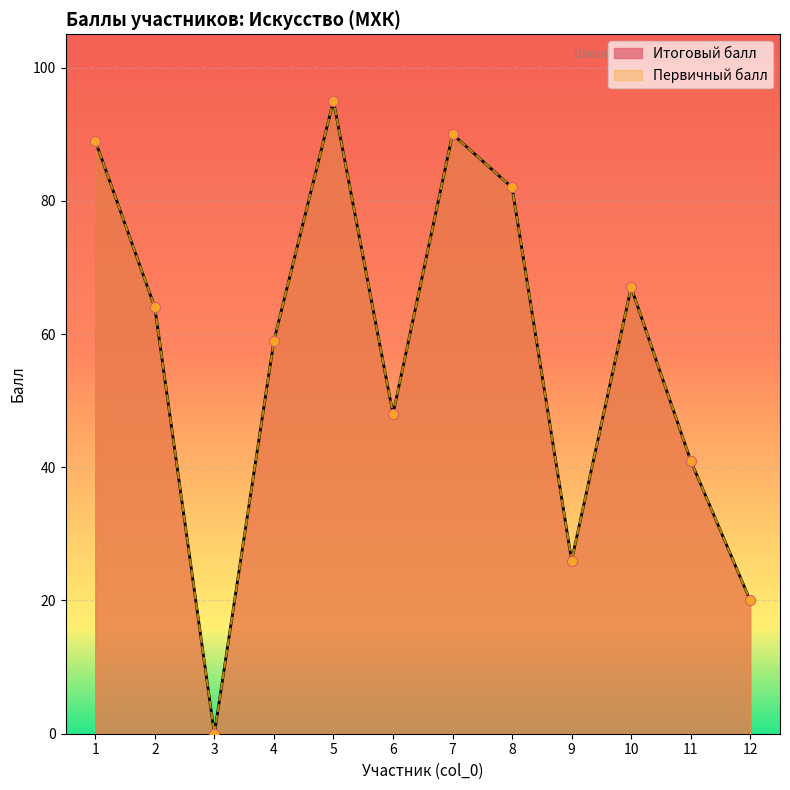

Is the value of Первичный балл at 4 greater than the value of Итоговый балл at 6?

Yes